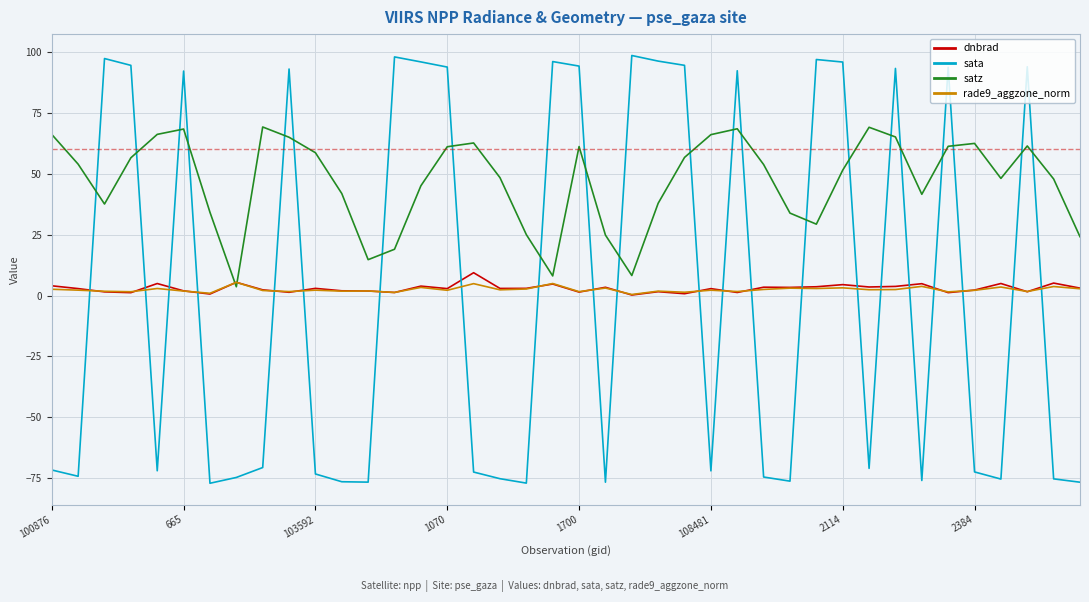

What is the minimum value for satz?

3.6